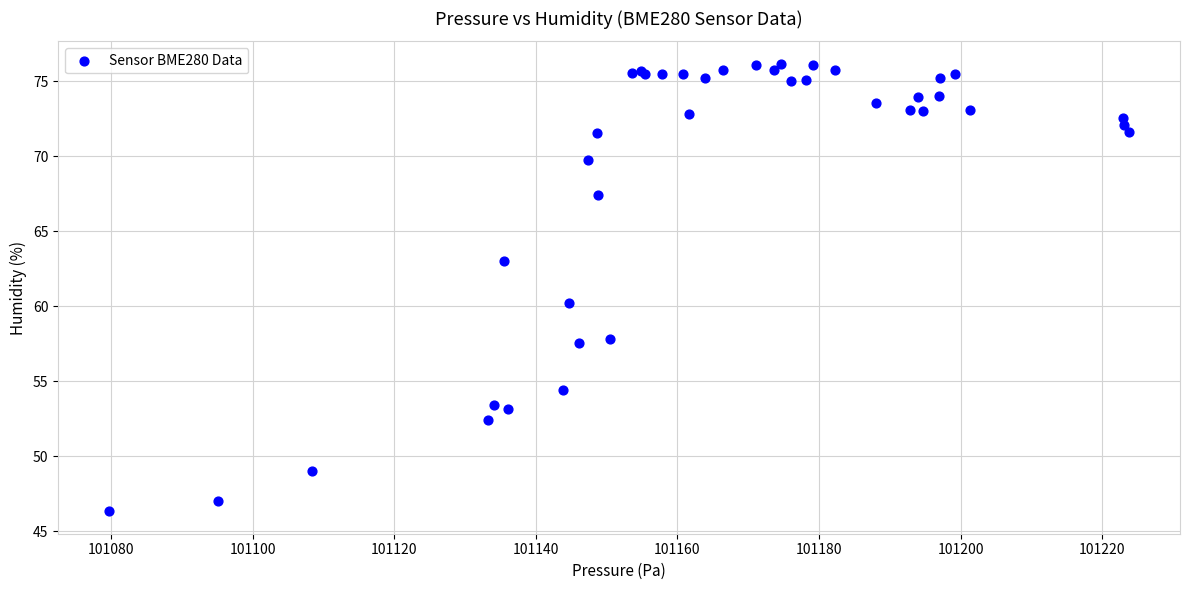

What Y value in the scatter plot is closest to 61?

60.2